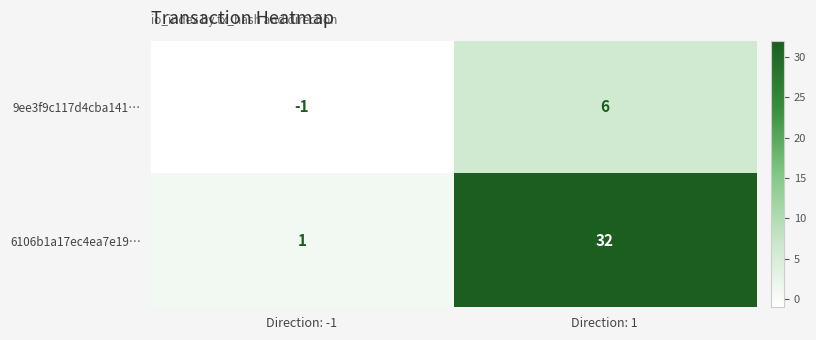

Rank the series by their maximum value, from lowest to highest.

9ee3f9c117d4cba141…, 6106b1a17ec4ea7e19…